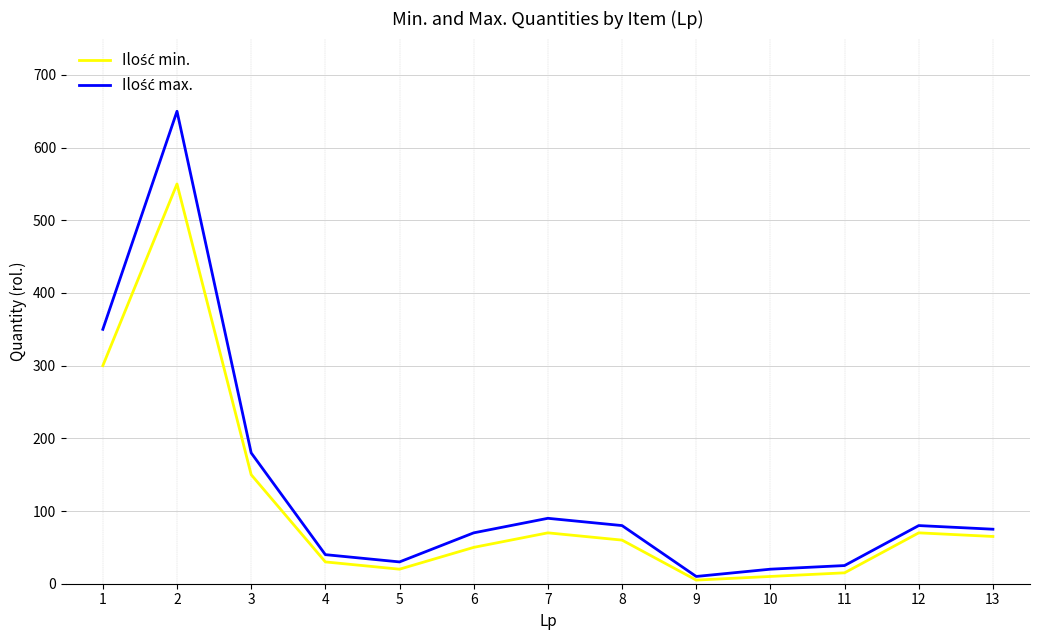

At which category is the sum across all series the highest?

2